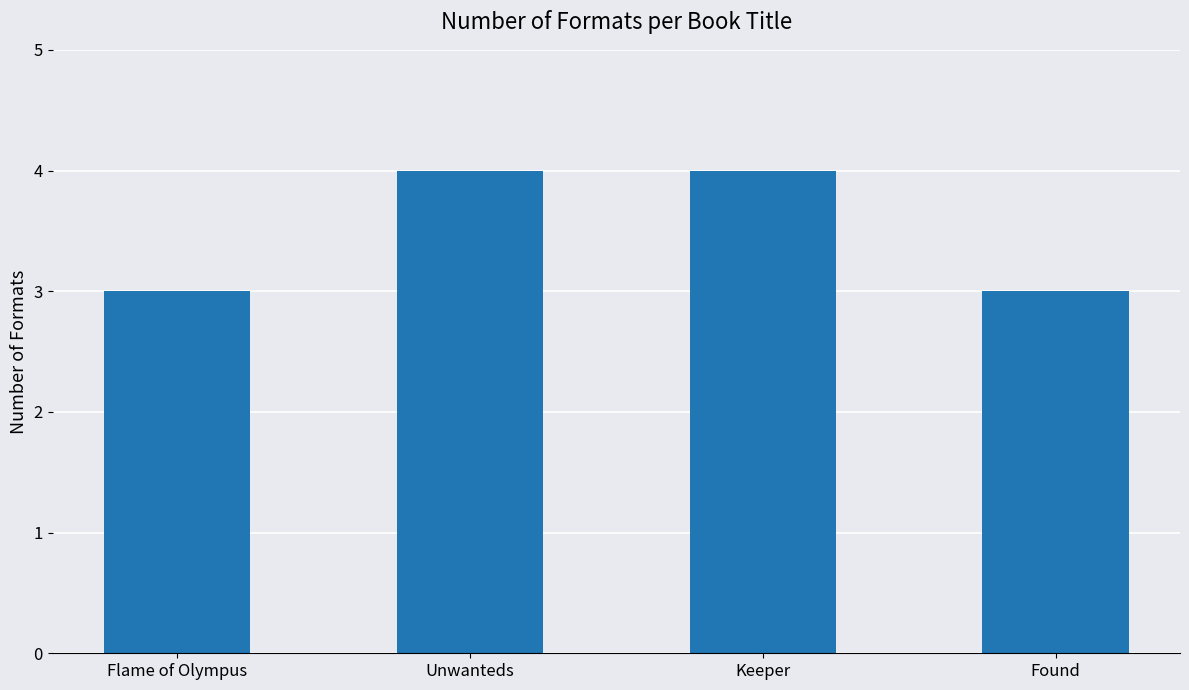

What is the difference between the maximum and second lowest values?

1